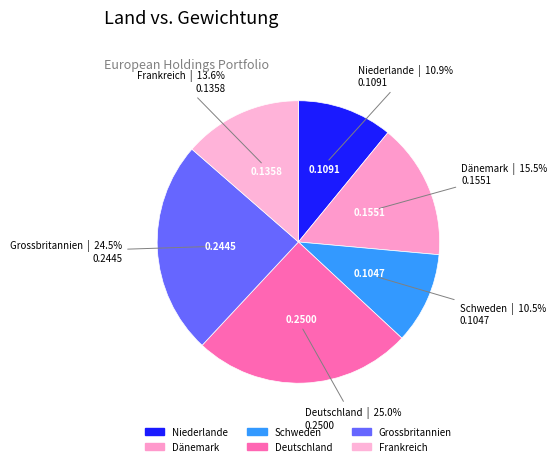

Is there any slice that represents more than half of the pie?

No